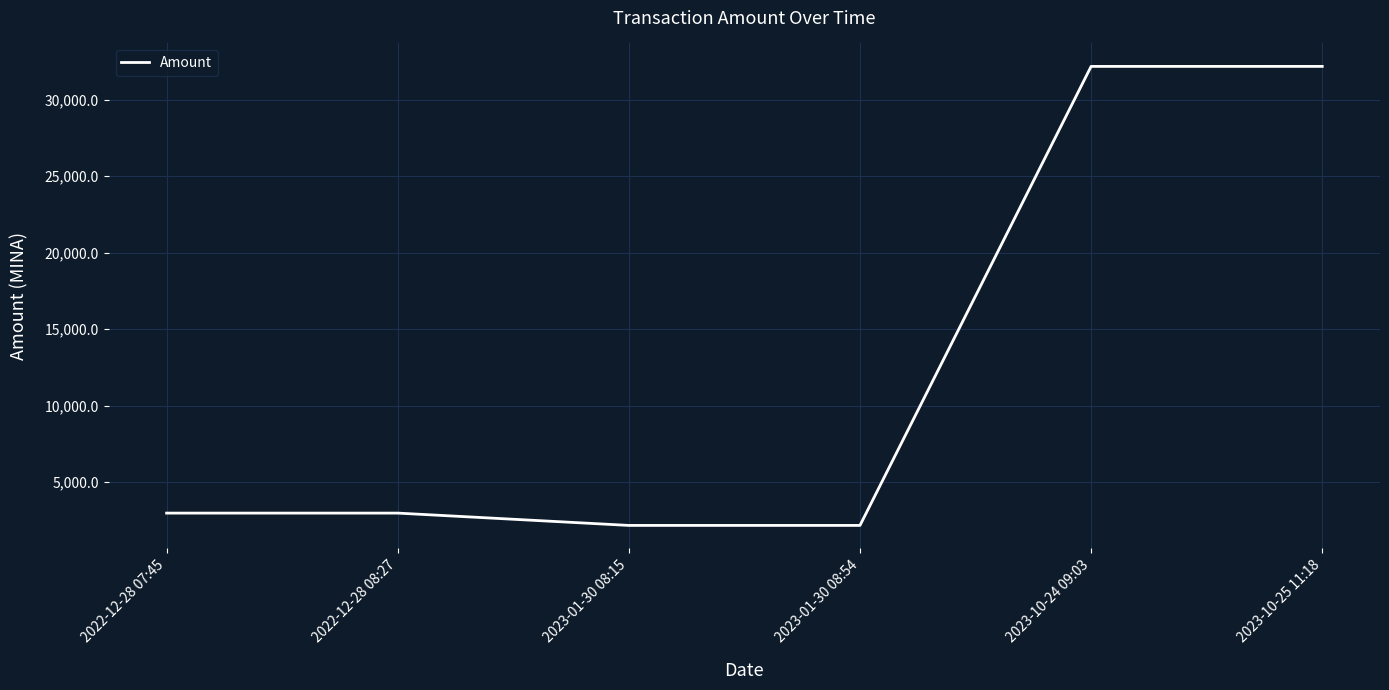

What is the maximum value shown in the chart?

32177.5